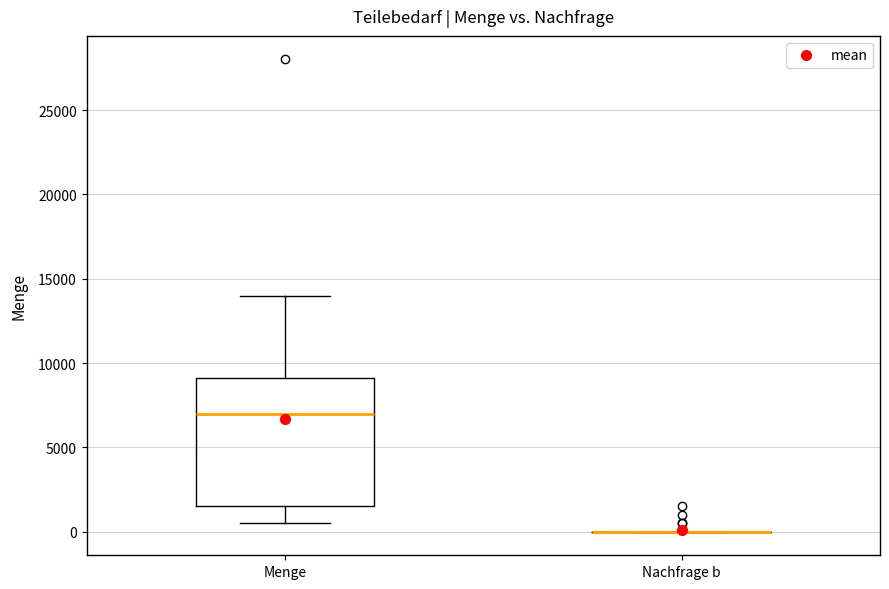

Which box is the tallest, from its lower edge to its upper edge?

Menge